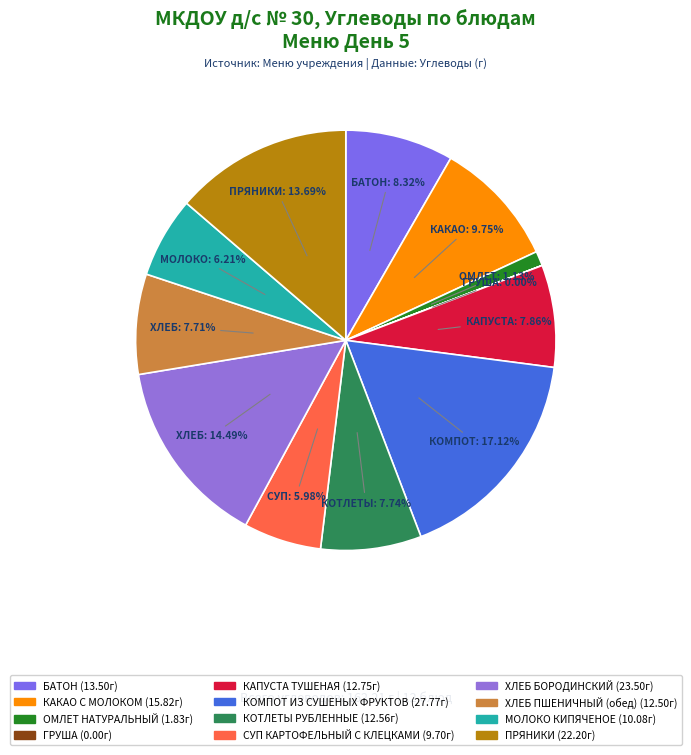

Between МОЛОКО КИПЯЧЕНОЕ and КОМПОТ ИЗ СУШЕНЫХ ФРУКТОВ, which is larger?

КОМПОТ ИЗ СУШЕНЫХ ФРУКТОВ